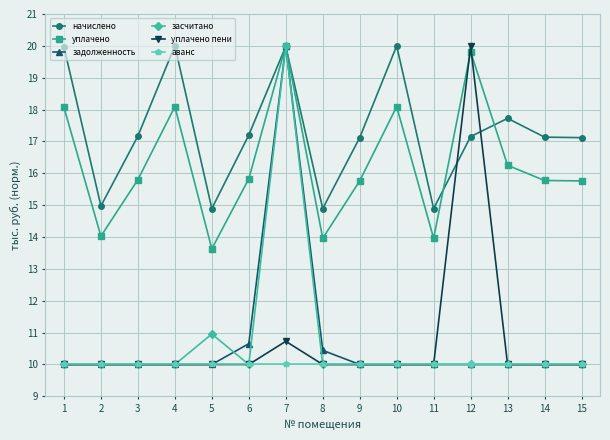

Where is the first local minimum for уплачено?

2